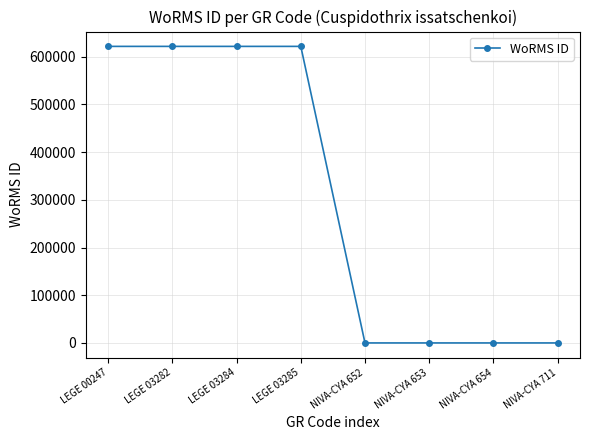

What is the difference between the maximum and second lowest values?

621617